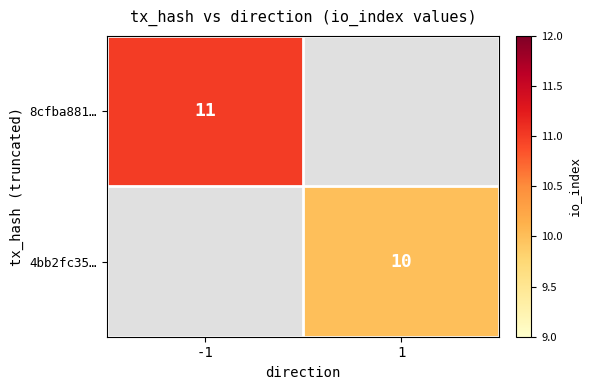

True or false: 8cfba881… has a value of 4 at -1.

False